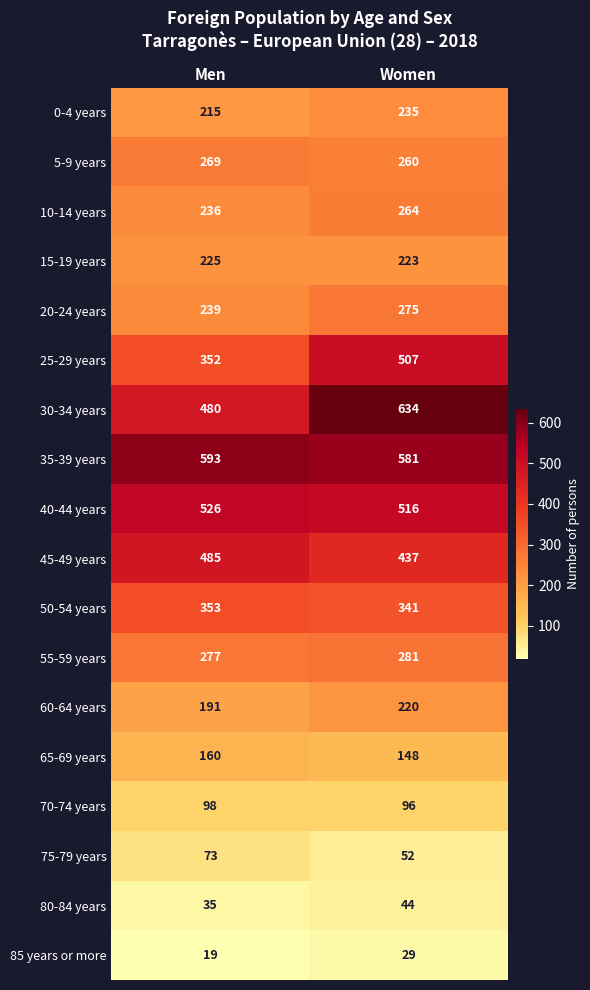

Count the number of categories in the chart.

2